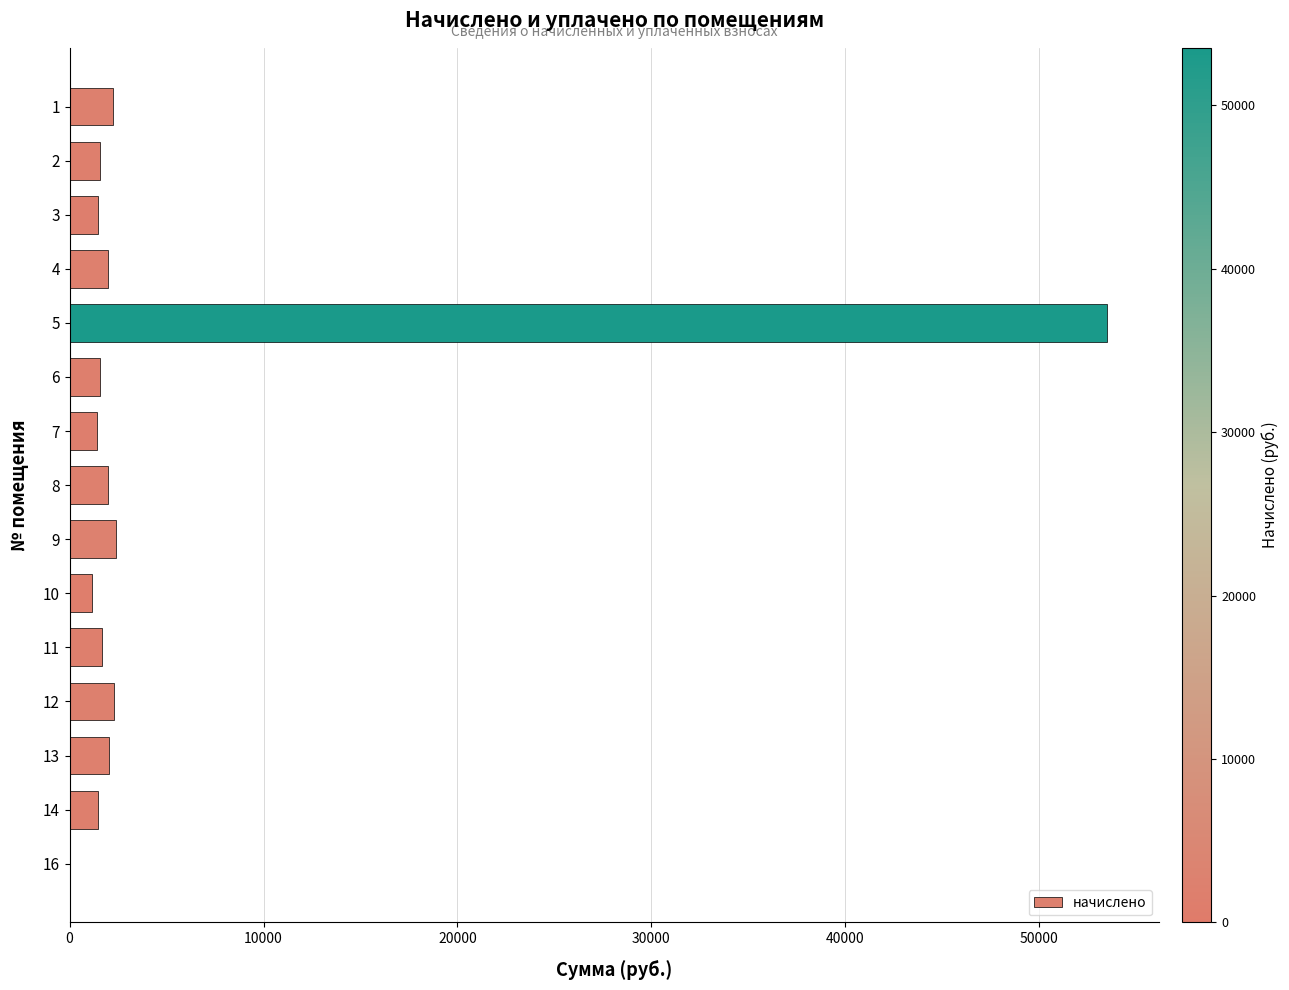

The value at 13 is 2053.0. True or false?

True